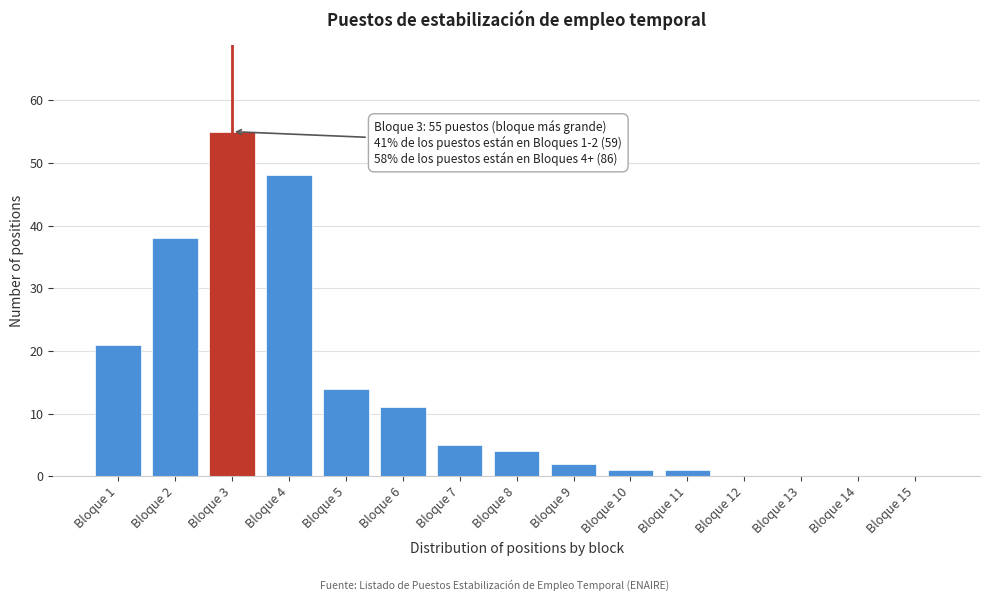

Reading left to right, extract all data points from this chart.

Bloque 1=21	Bloque 2=38	Bloque 3=55	Bloque 4=48	Bloque 5=14	Bloque 6=11	Bloque 7=5	Bloque 8=4	Bloque 9=2	Bloque 10=1	Bloque 11=1	Bloque 12=0	Bloque 13=0	Bloque 14=0	Bloque 15=0